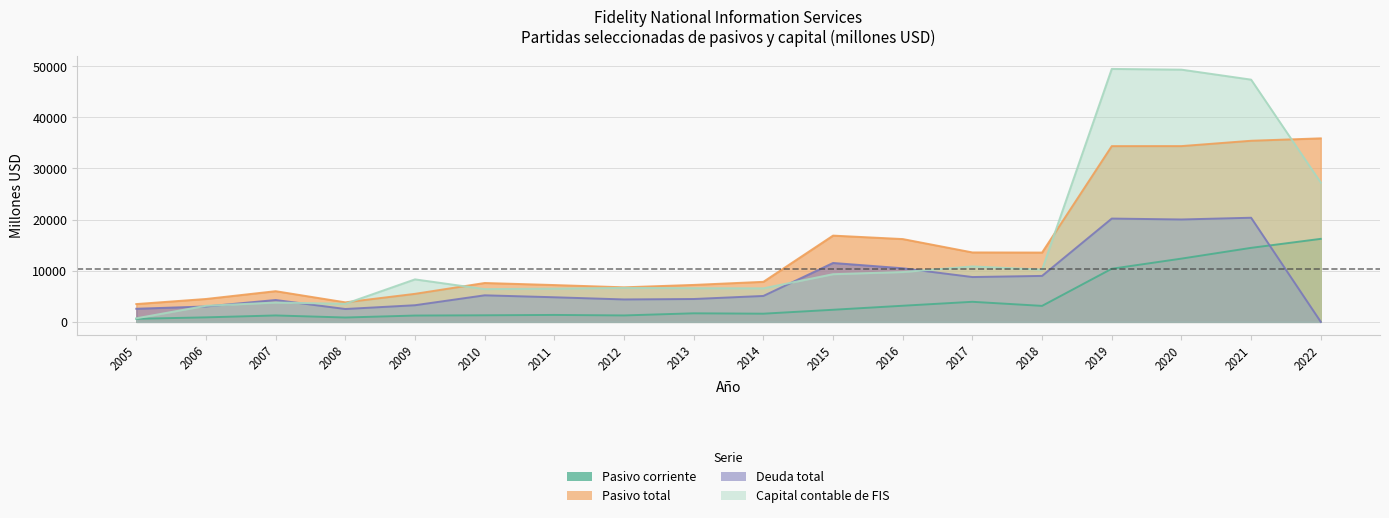

What value does the Capital contable de FIS series have at 2012, to the nearest 10?

6640